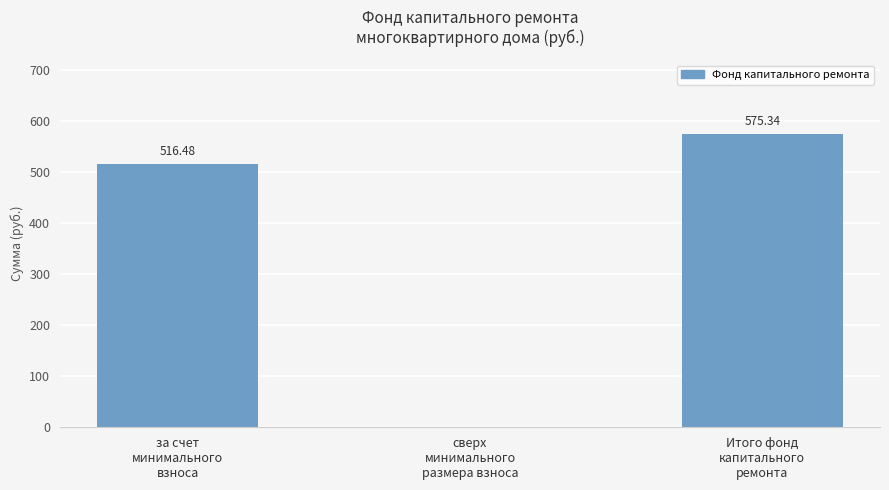

Where is the data nearest to the value 287?

за счет
минимального
взноса